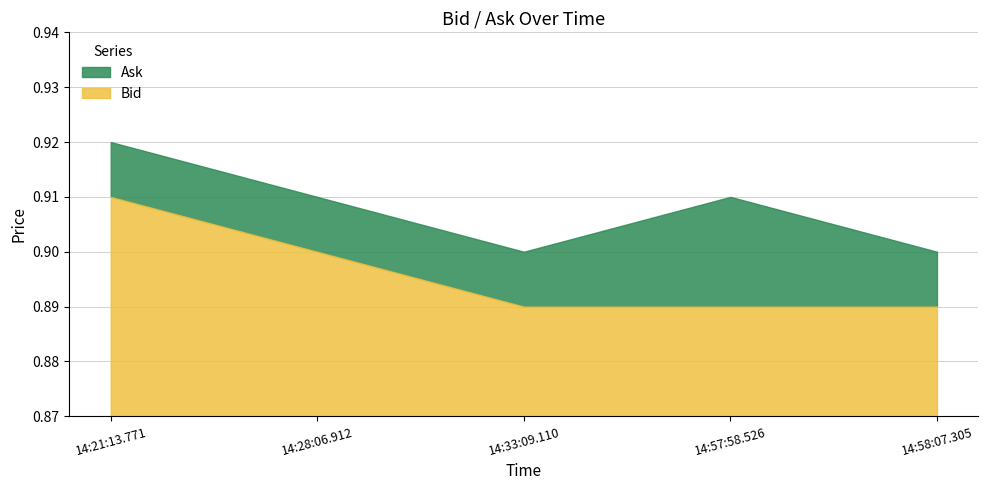

What is the minimum value for Ask?

0.9